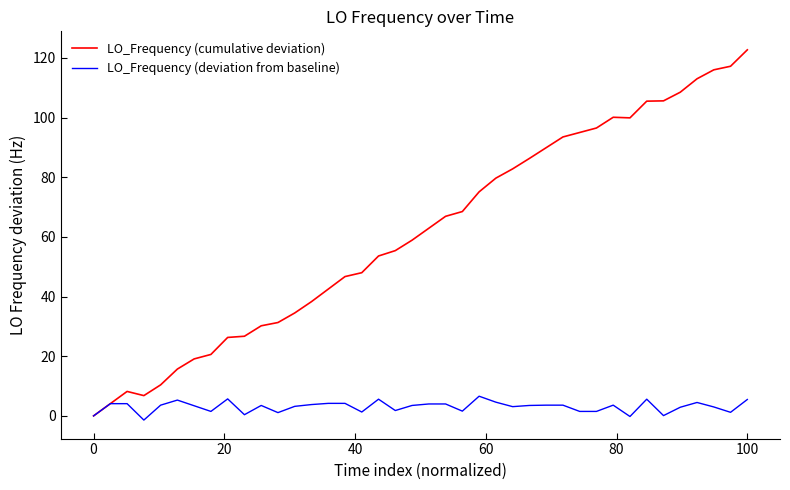

Which series has the largest range (max minus min)?

LO_Frequency (cumulative deviation)